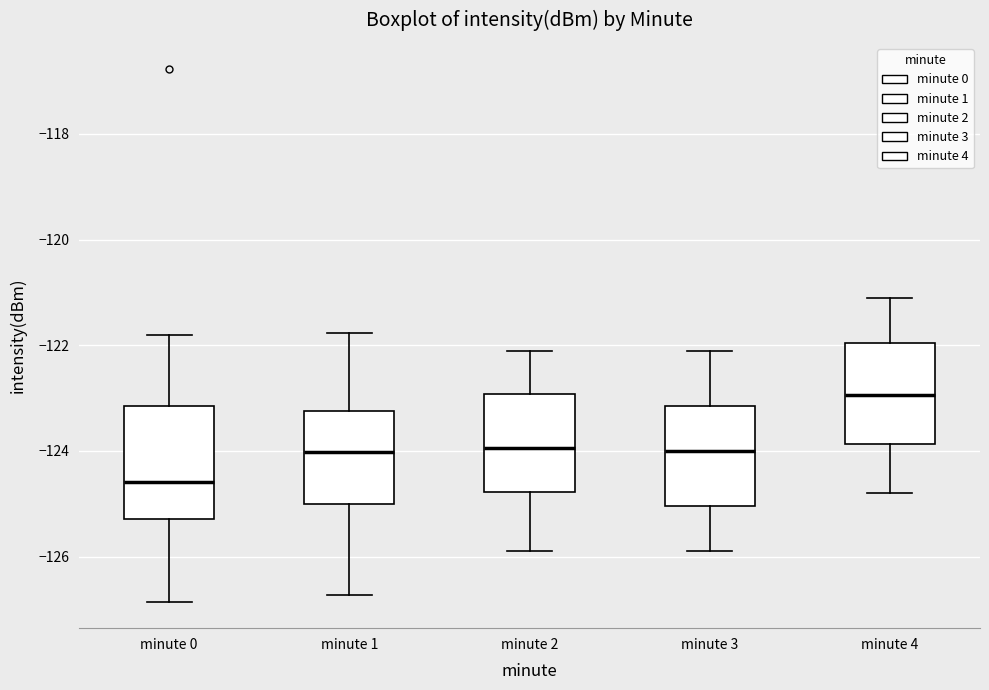

Where does the median line of the box for minute 0 sit on the y-axis? The values are not printed on the chart, so give them approximately, as read against the axis.

-124.6